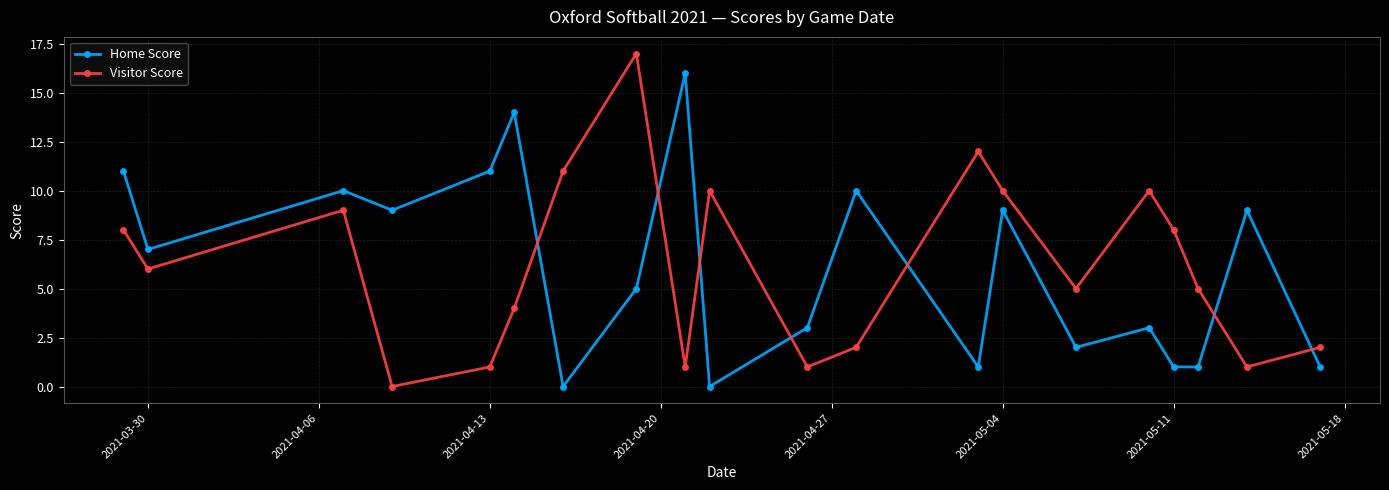

What is the highest value of the Home Score series?

16